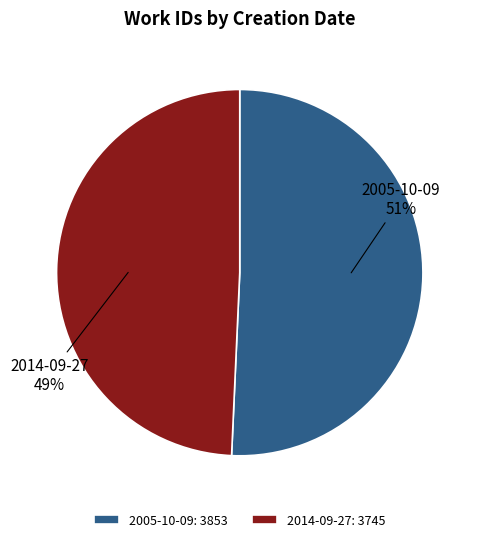

Rank the categories by value from lowest to highest.

2014-09-27, 2005-10-09